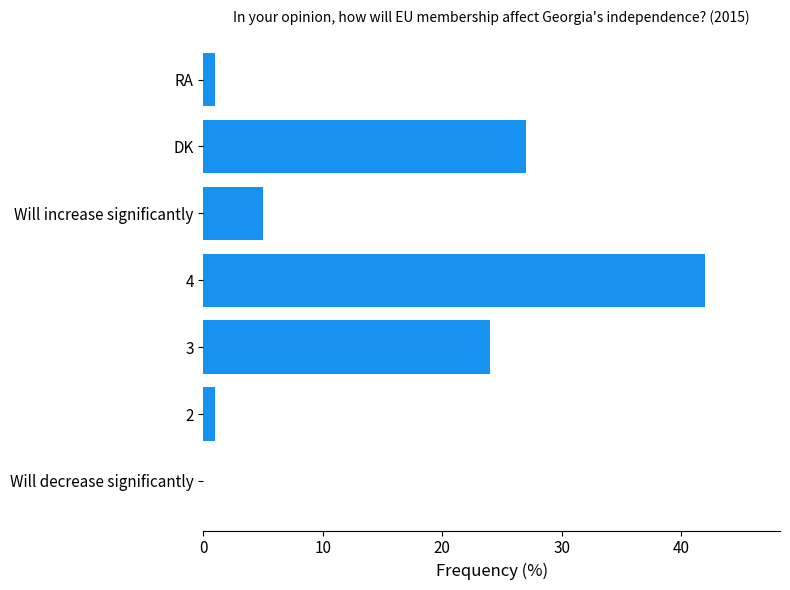

The chart shows a value of 13 at 3. True or false?

False